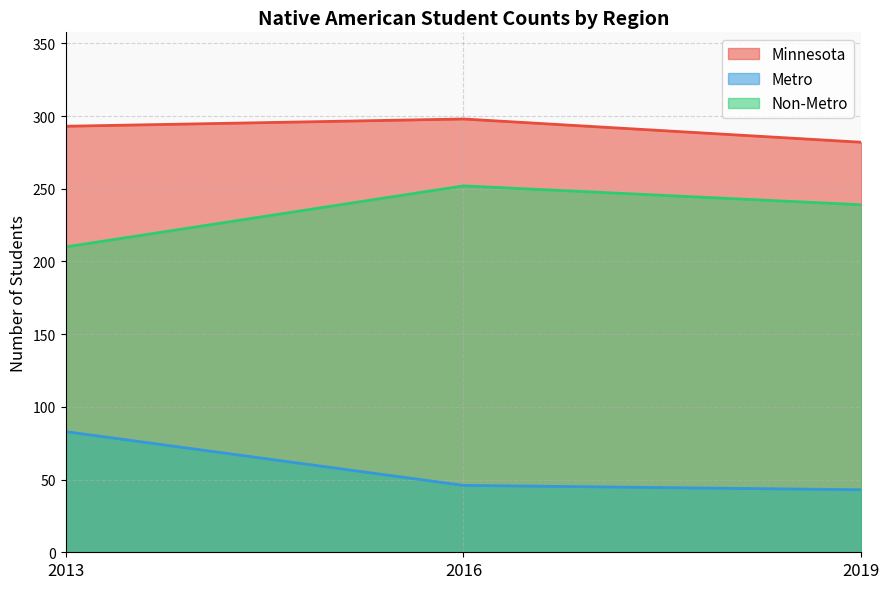

What is the value of the Non-Metro point at the 3rd from the left?

239